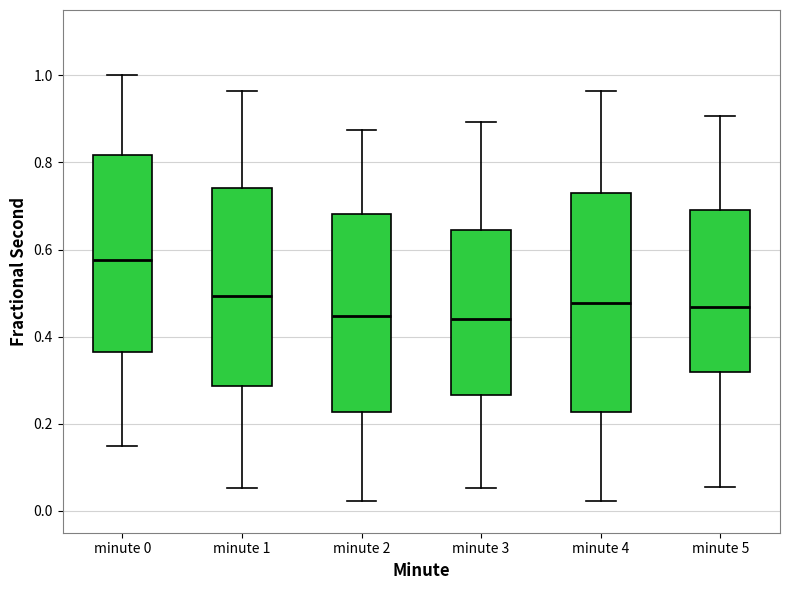

Where is the upper edge of the box for minute 2 on the y-axis? The values are not printed on the chart, so give them approximately, as read against the axis.

0.68